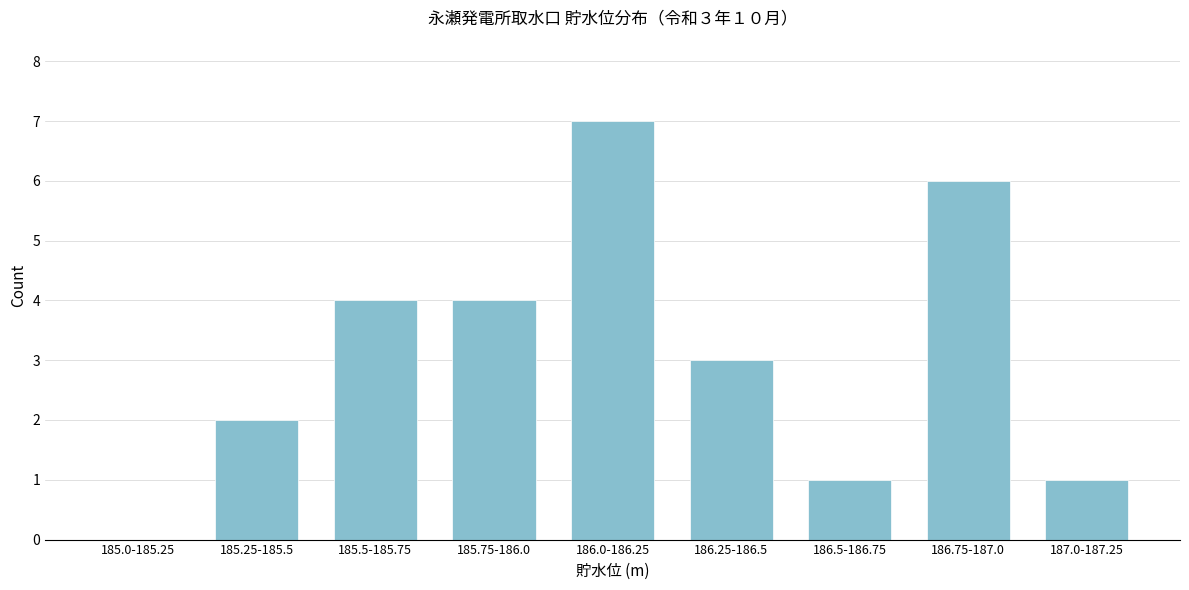

Reading left to right, transcribe all the data shown in this chart.

185.0-185.25=0	185.25-185.5=2	185.5-185.75=4	185.75-186.0=4	186.0-186.25=7	186.25-186.5=3	186.5-186.75=1	186.75-187.0=6	187.0-187.25=1